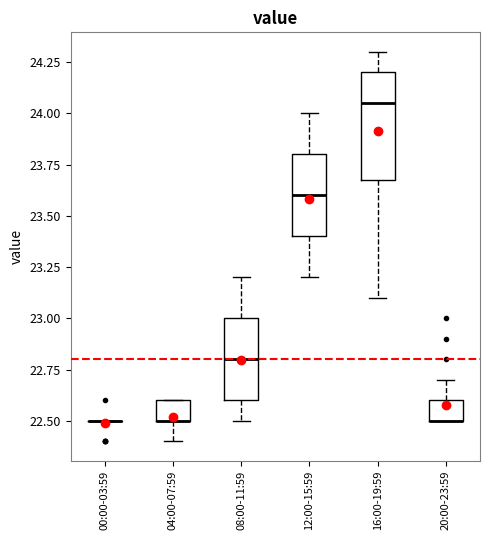

Where is the lower edge of the box for 20:00-23:59 on the y-axis? The values are not printed on the chart, so give them approximately, as read against the axis.

22.50